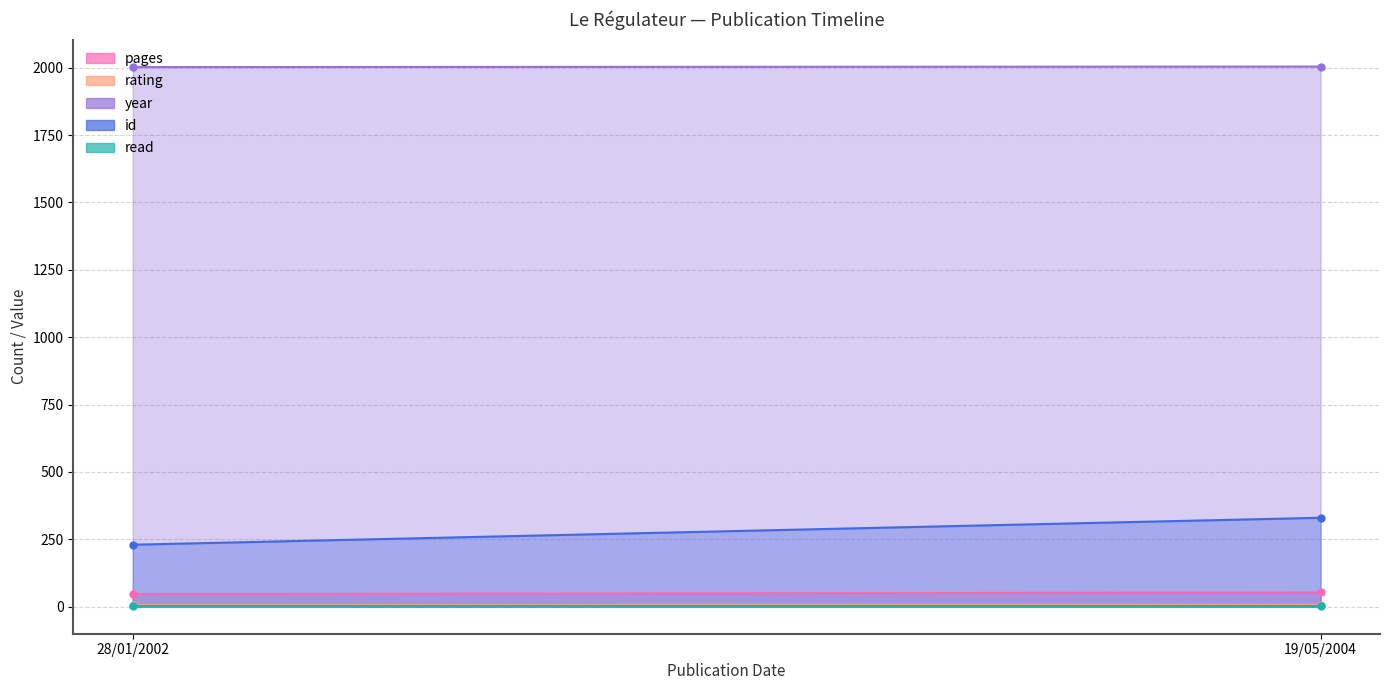

What is the average value of the id series?

280